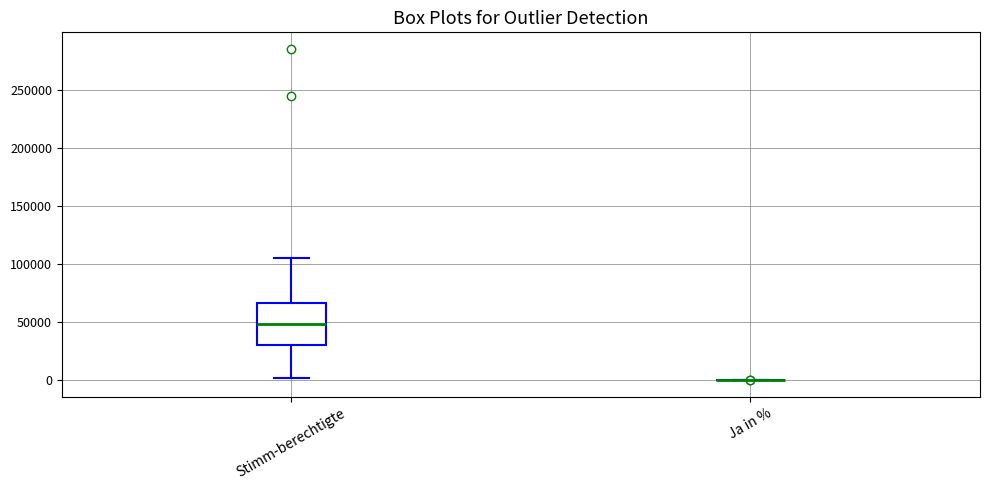

Reading left to right, transcribe this box plot: for each box, give where its median line is, the range the box spans, and where its two whiskers end, as read against the y-axis. The values are not printed on the chart, so give them approximately, as read against the axis.

Stimm-berechtigte: median 50000, box 30000 to 65000, whiskers 0 to 105000
Ja in %: box collapsed to a line at 0, whiskers 0 to 0